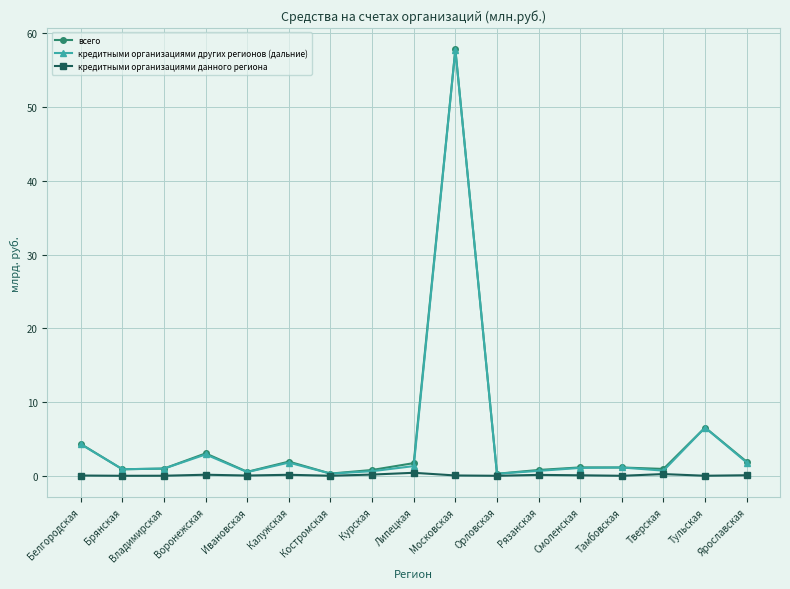

Is the value of кредитными организациями других регионов (дальние) at Калужская greater than the value of кредитными организациями данного региона at Белгородская?

Yes